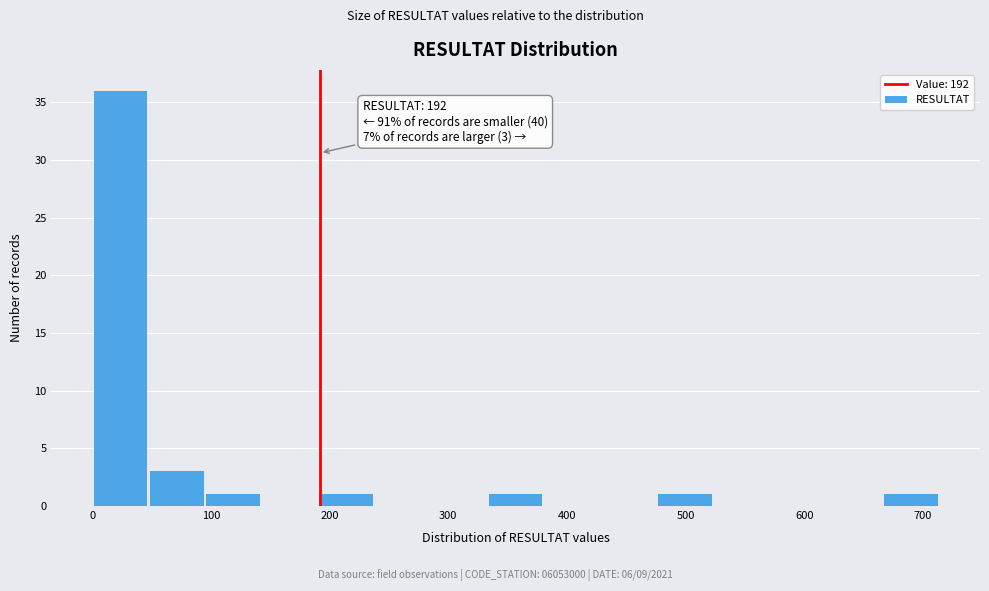

Over which range of the x-axis is the bar tallest?

0 to 50